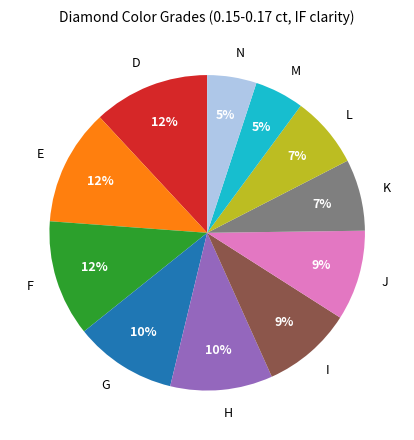

To the nearest percent, what is the difference between the largest and smallest slice percentages?

7%